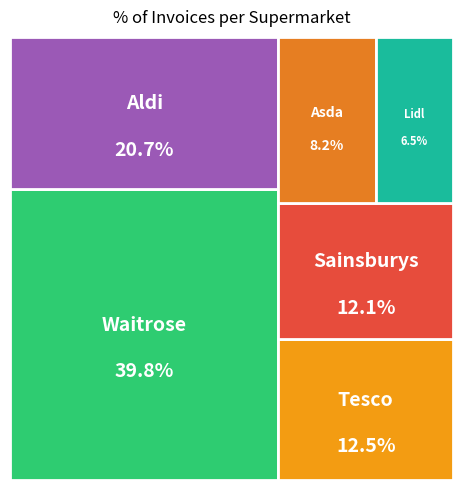

Combined, do Asda and Aldi account for over 50%?

No